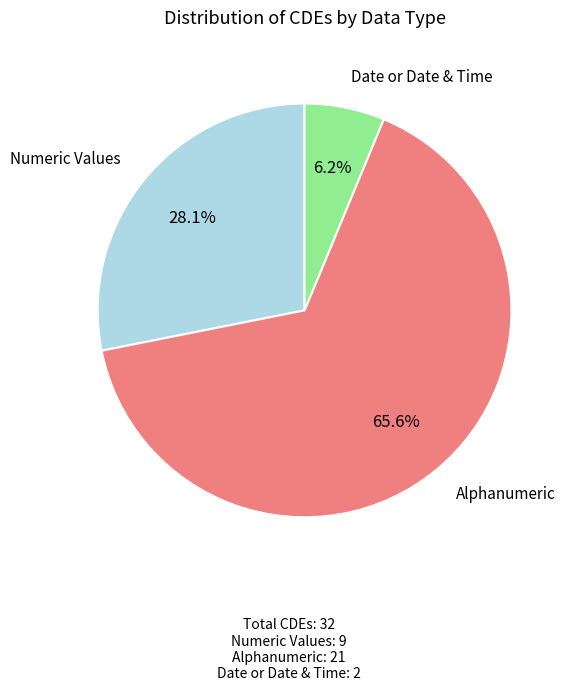

Is there any slice that represents more than half of the pie?

Yes